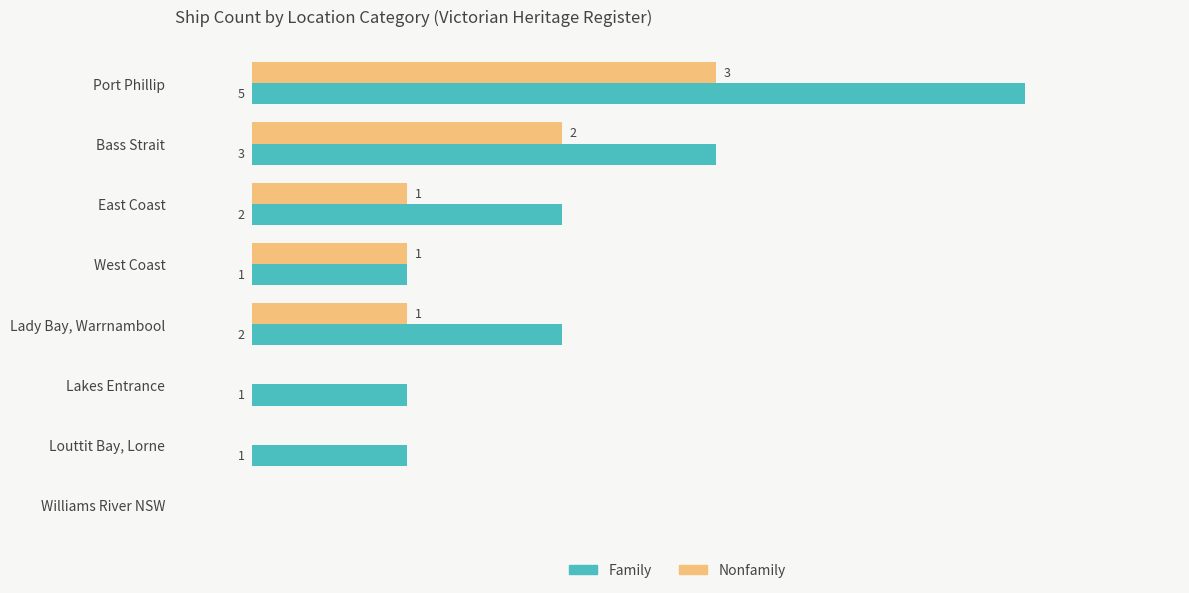

Between Port Phillip and Lakes Entrance, which series saw the biggest shift?

Family